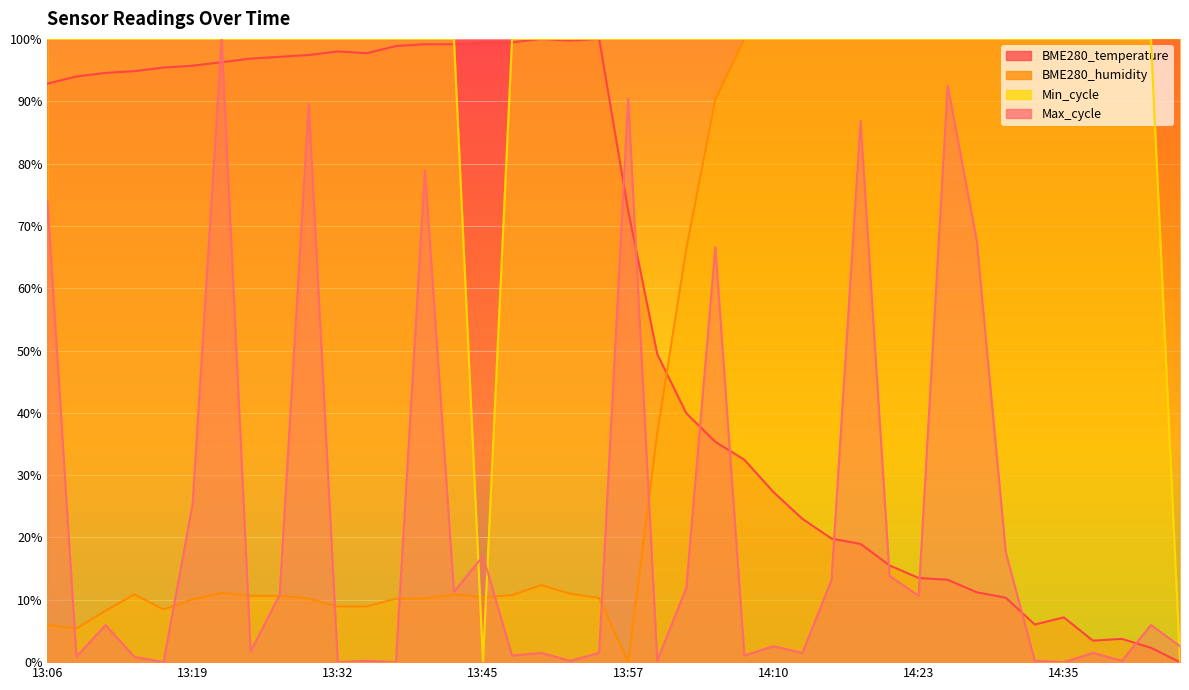

True or false: Max_cycle and BME280_humidity intersect in this chart.

True